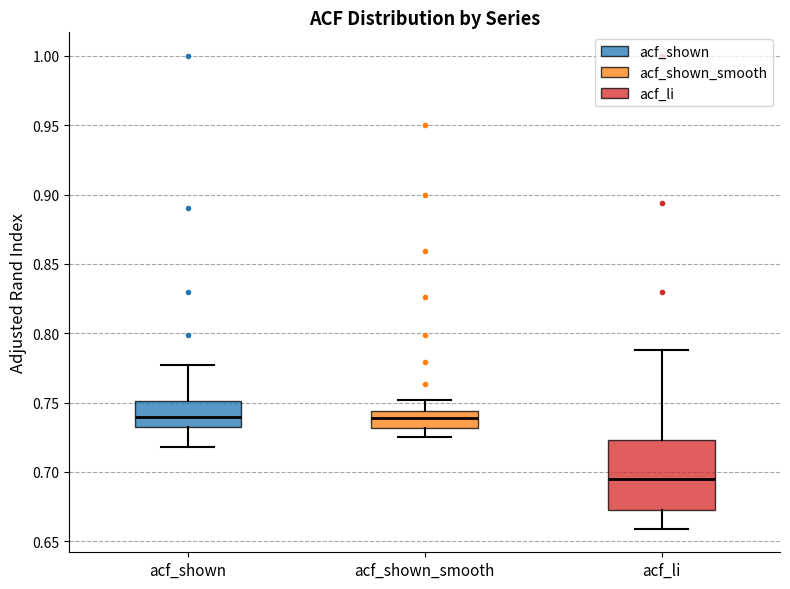

Where does the lower whisker of the box for acf_shown end on the y-axis? The values are not printed on the chart, so give them approximately, as read against the axis.

0.720